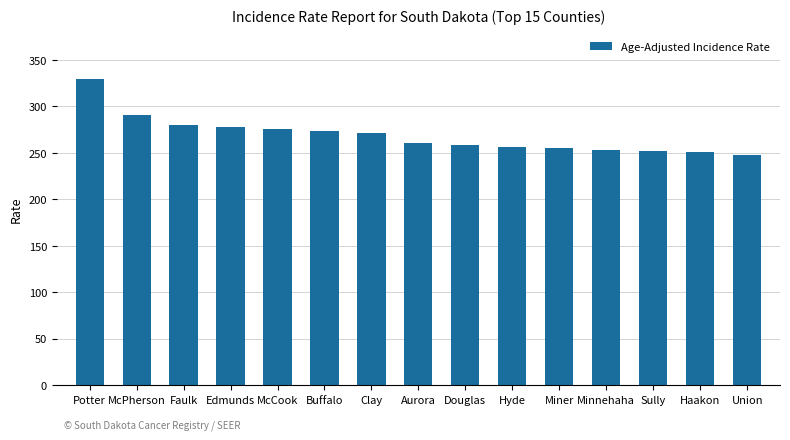

True or false: the data shows 247.5 at Union.

True